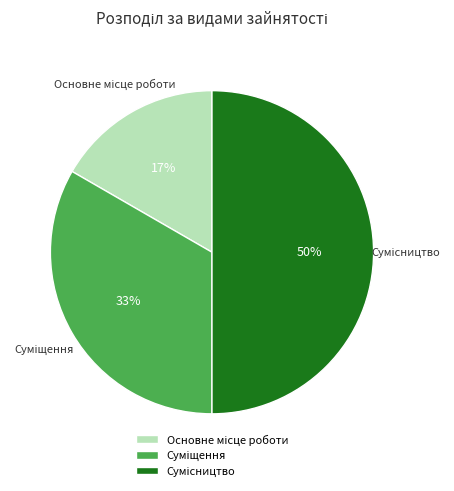

To the nearest percent, what is the average slice percentage?

33%